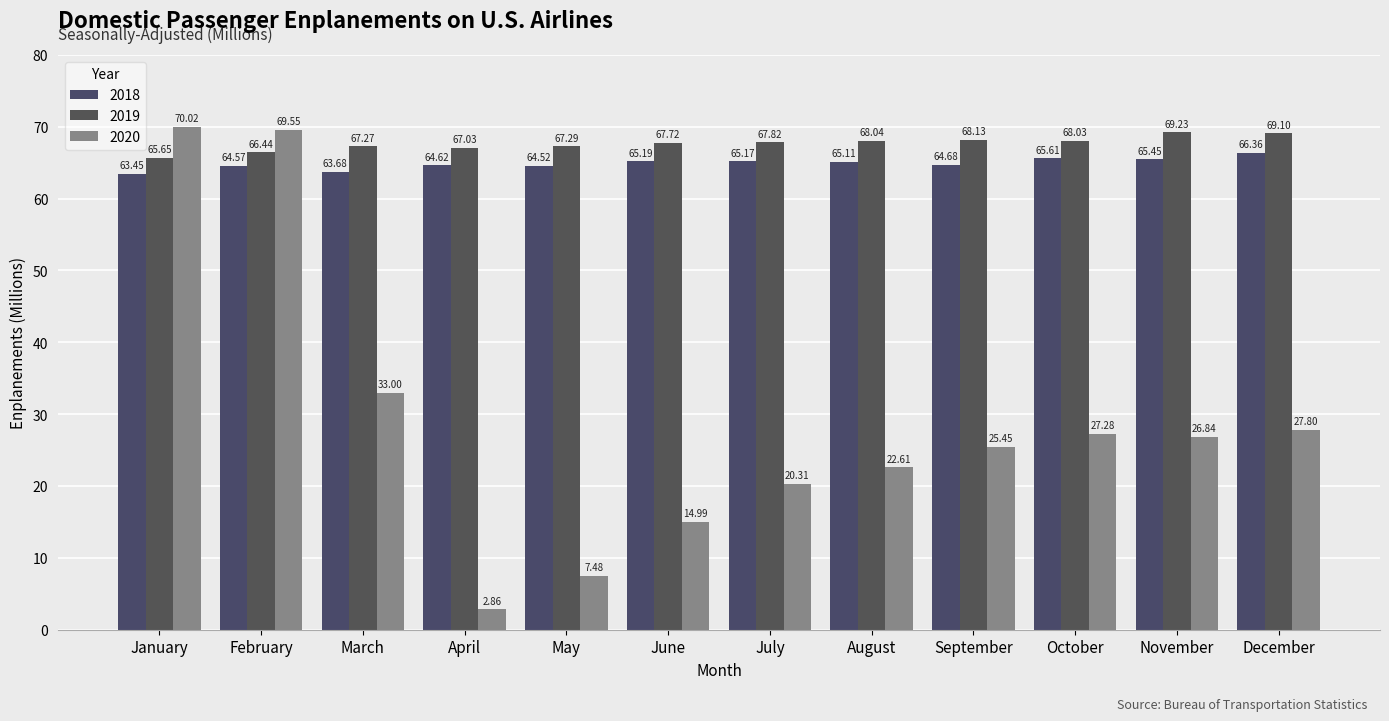

The value of 2019 at June is 41.9. True or false?

False